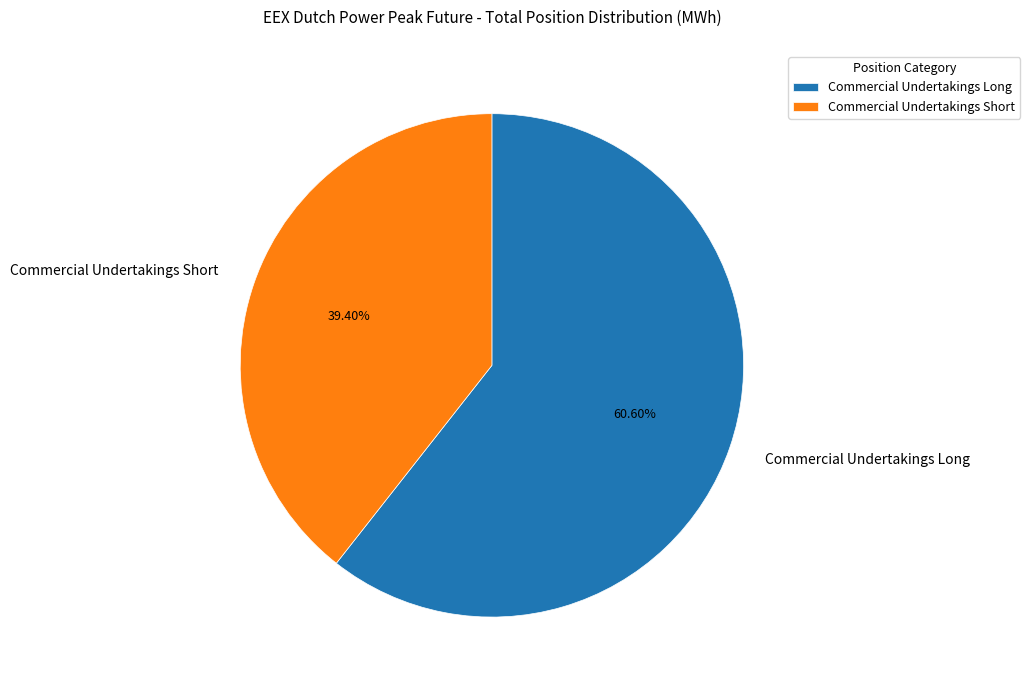

Which category has the biggest portion of the pie?

Commercial Undertakings Long